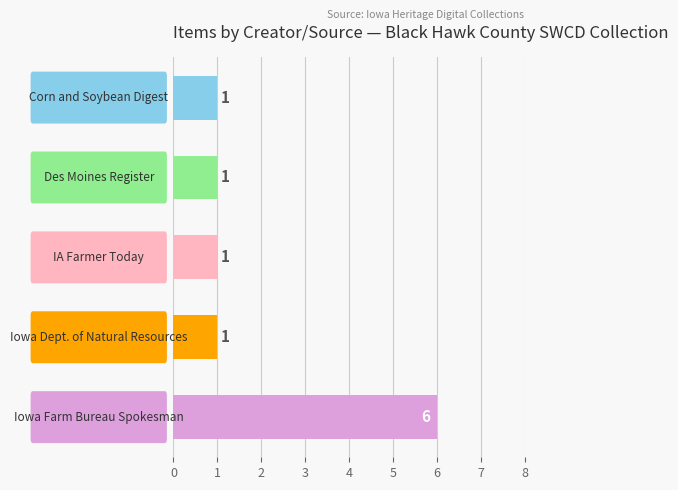

Count the values in the range 1 to 2.

4